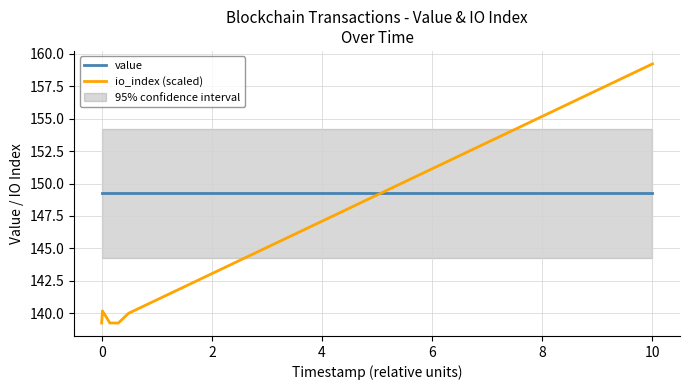

Rank the series by their average value, from lowest to highest.

io_index (scaled), value